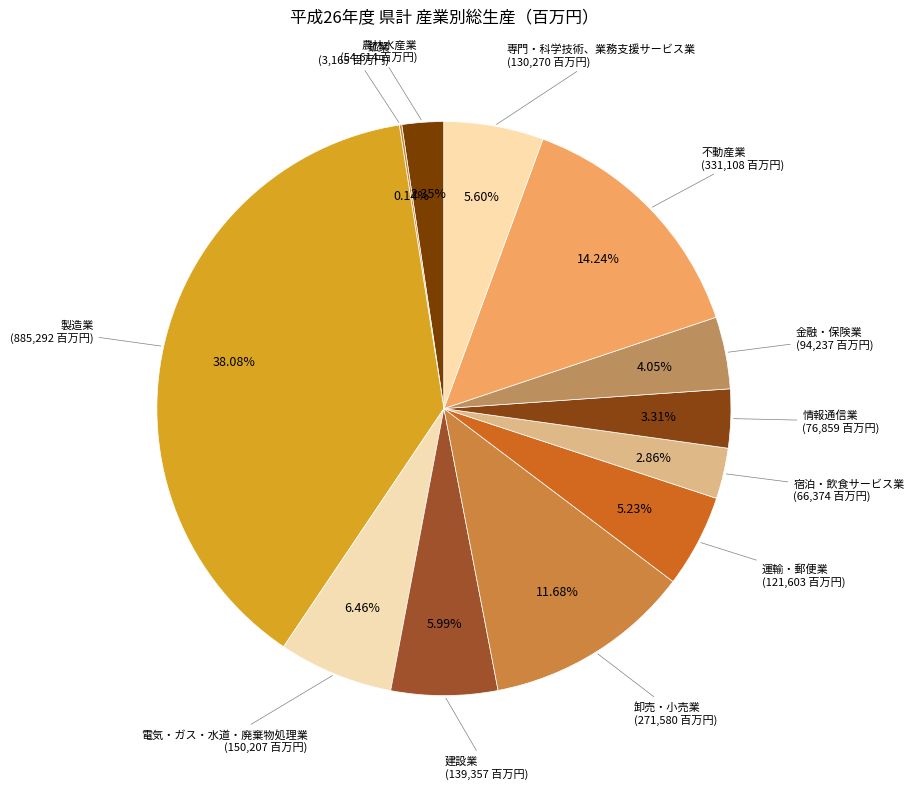

What is the largest slice in the pie chart?

製造業